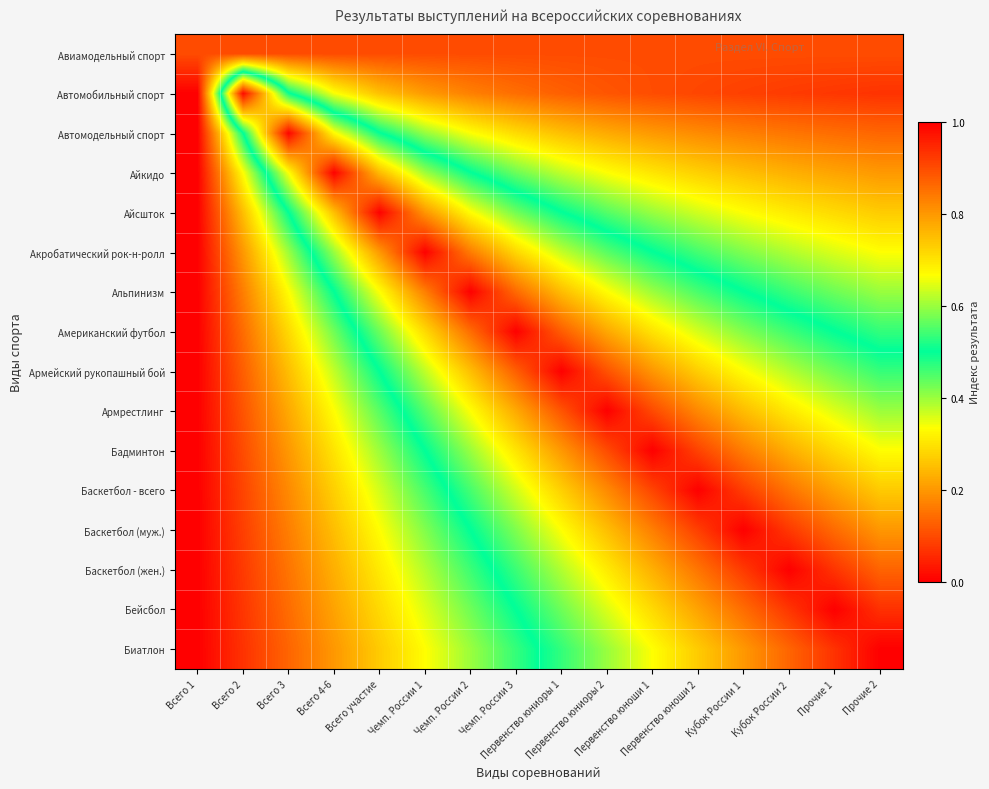

Which series has the widest spread of values?

Биатлон